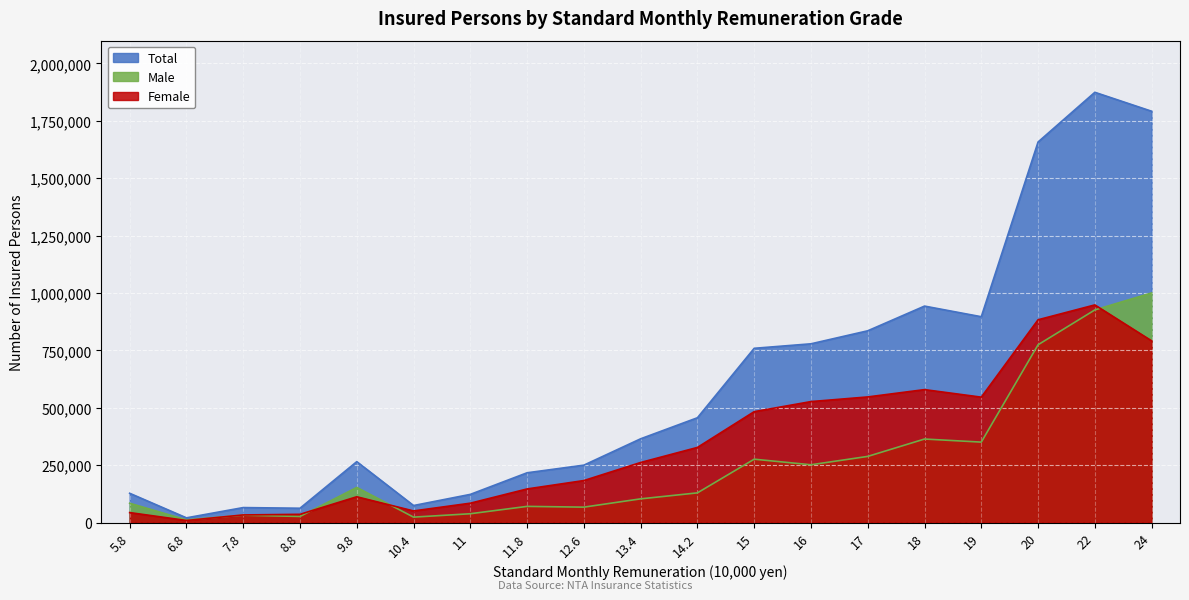

What is the sum of the Female values at 13.4 and 8.8?

297458